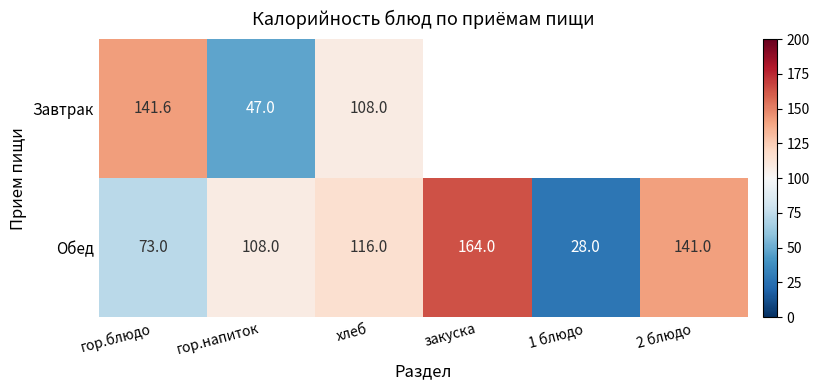

The value of Обед at гор.блюдо is 73.0. True or false?

True